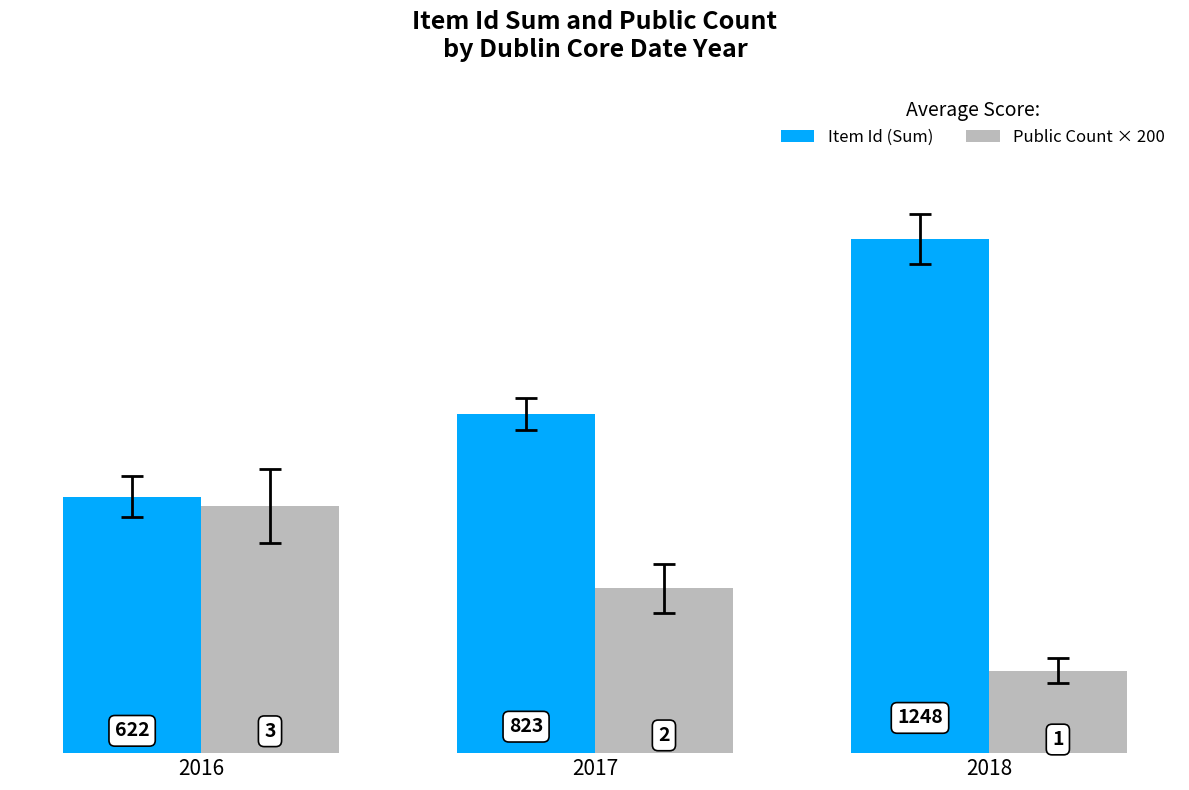

What is the spread (max minus min) of values at 2018?

1048